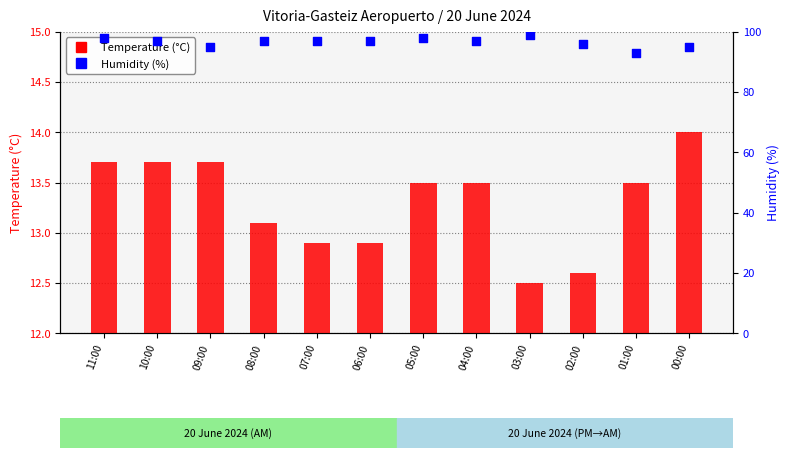

Which series has the largest total across all categories?

Humidity (%)